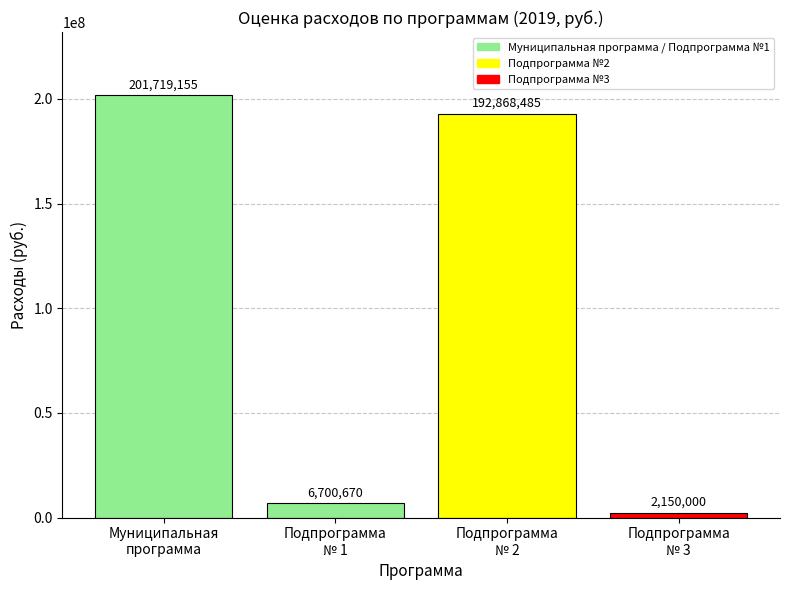

Reading left to right, extract all data points from this chart.

201719155	6700670	192868485	2150000